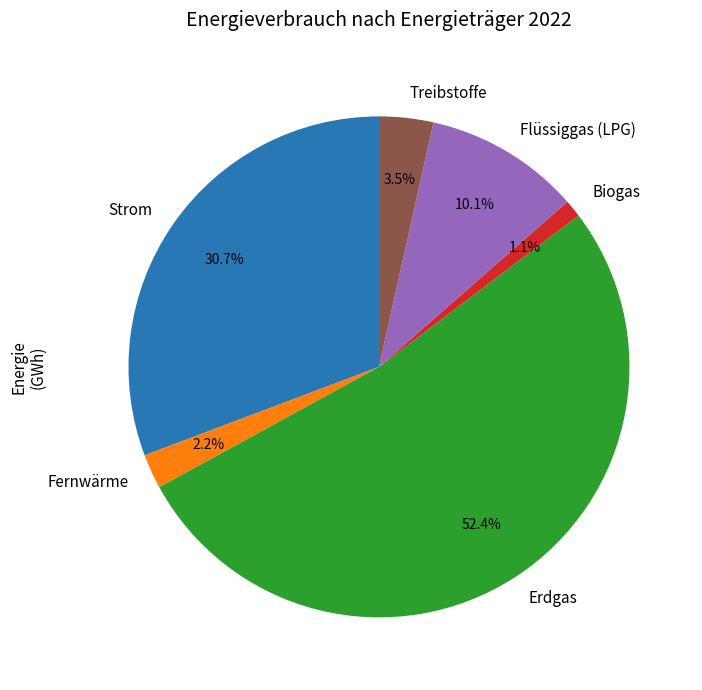

Count the number of slices in the pie.

6